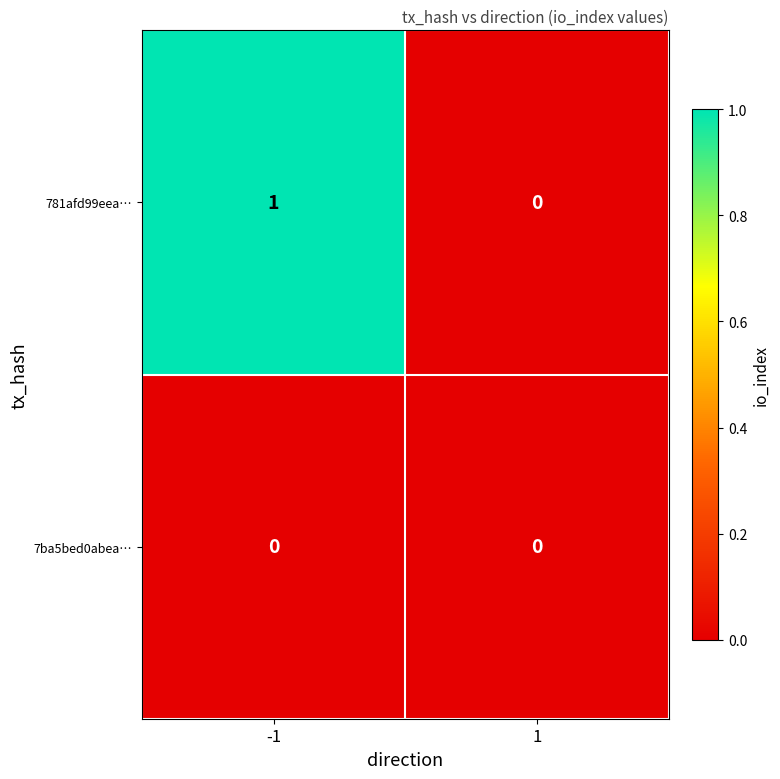

How many data points does each series have?

2